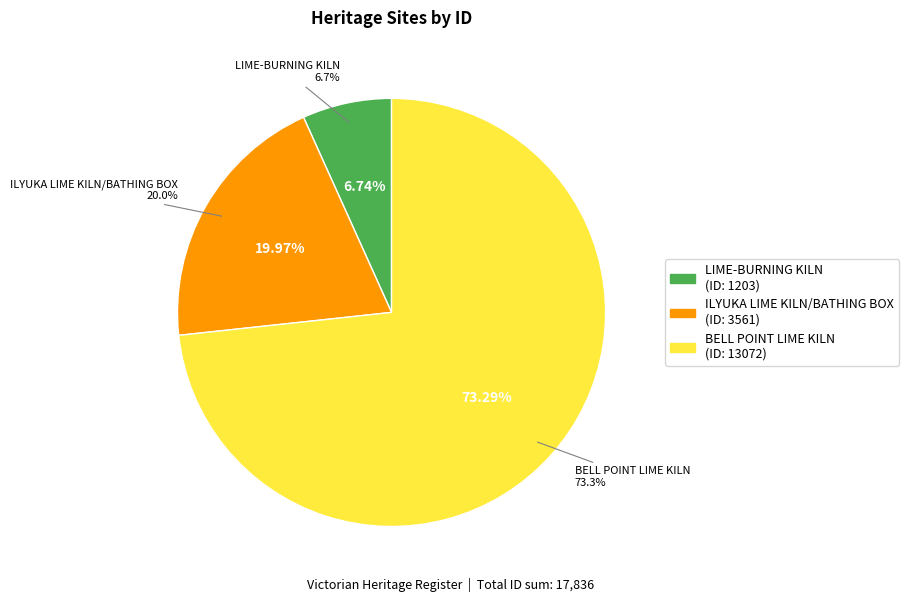

Which slice is the largest?

BELL POINT LIME KILN